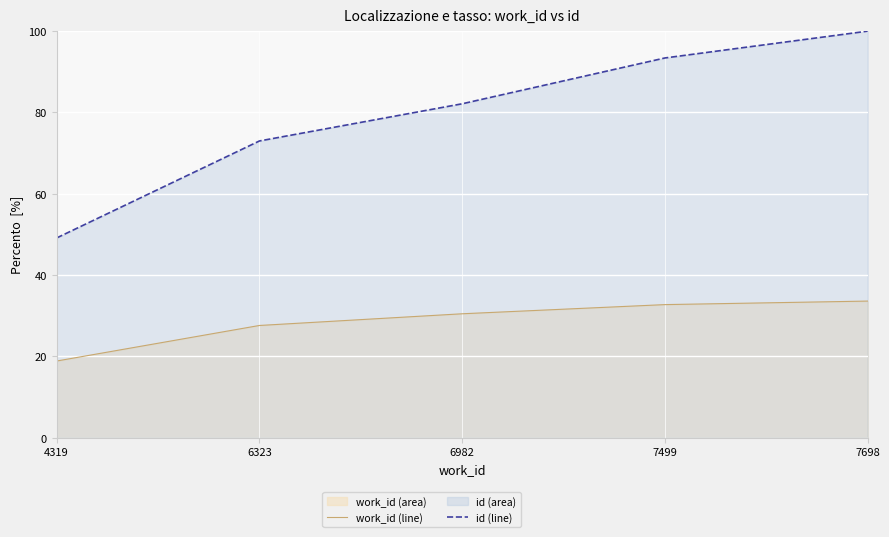

List the series in order of their peak value, lowest first.

work_id (line), id (line)